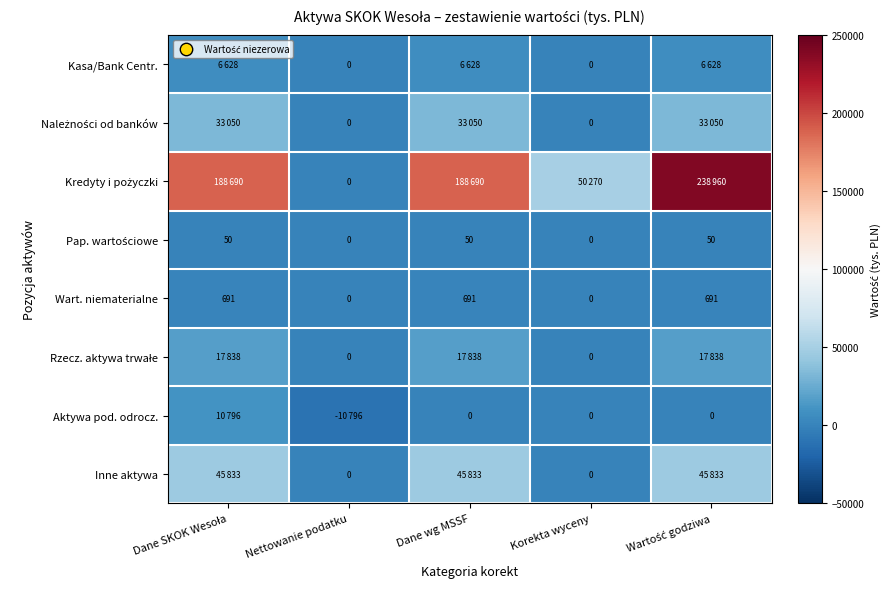

The Wart. niematerialne series shows 1146 at Dane wg MSSF. True or false?

False